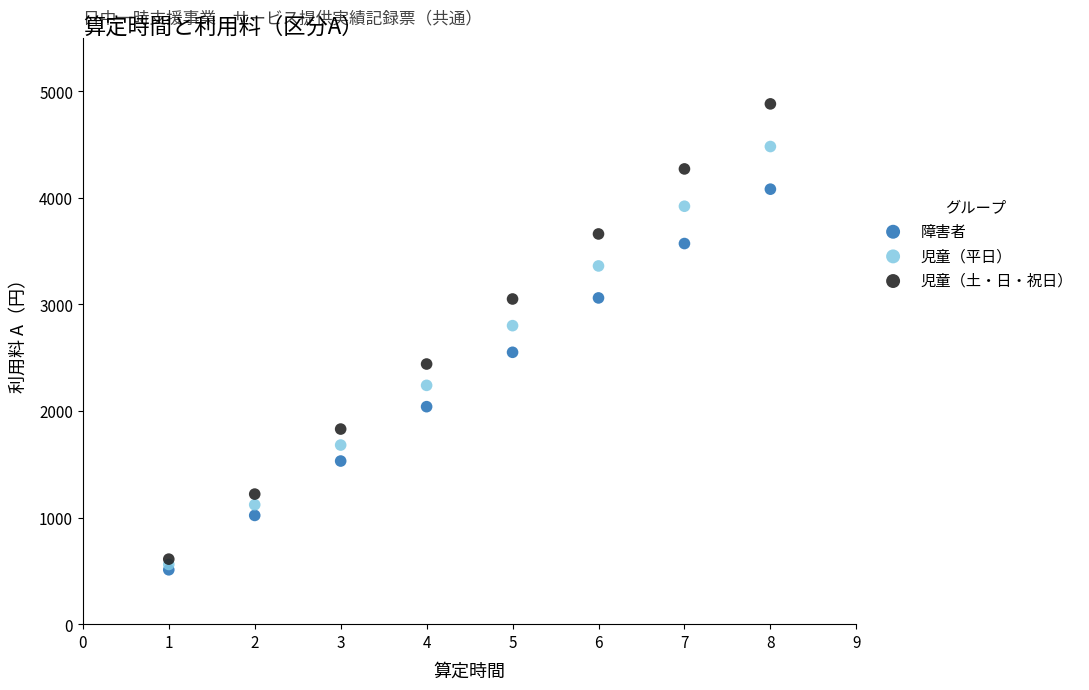

Which series contains the lowest Y value?

障害者